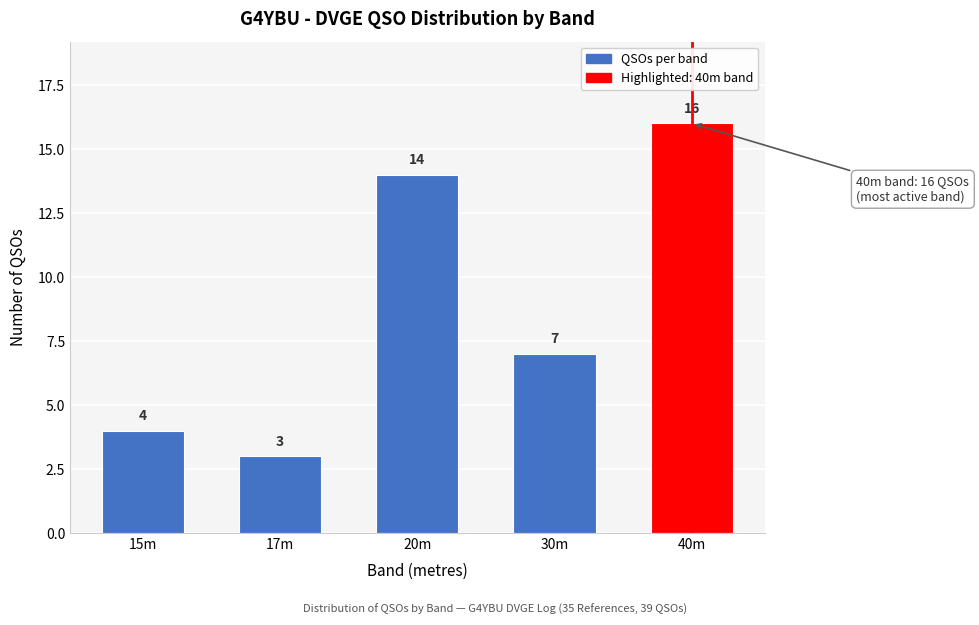

Reading left to right, list all the values displayed in this chart.

15m=4	17m=3	20m=14	30m=7	40m=16